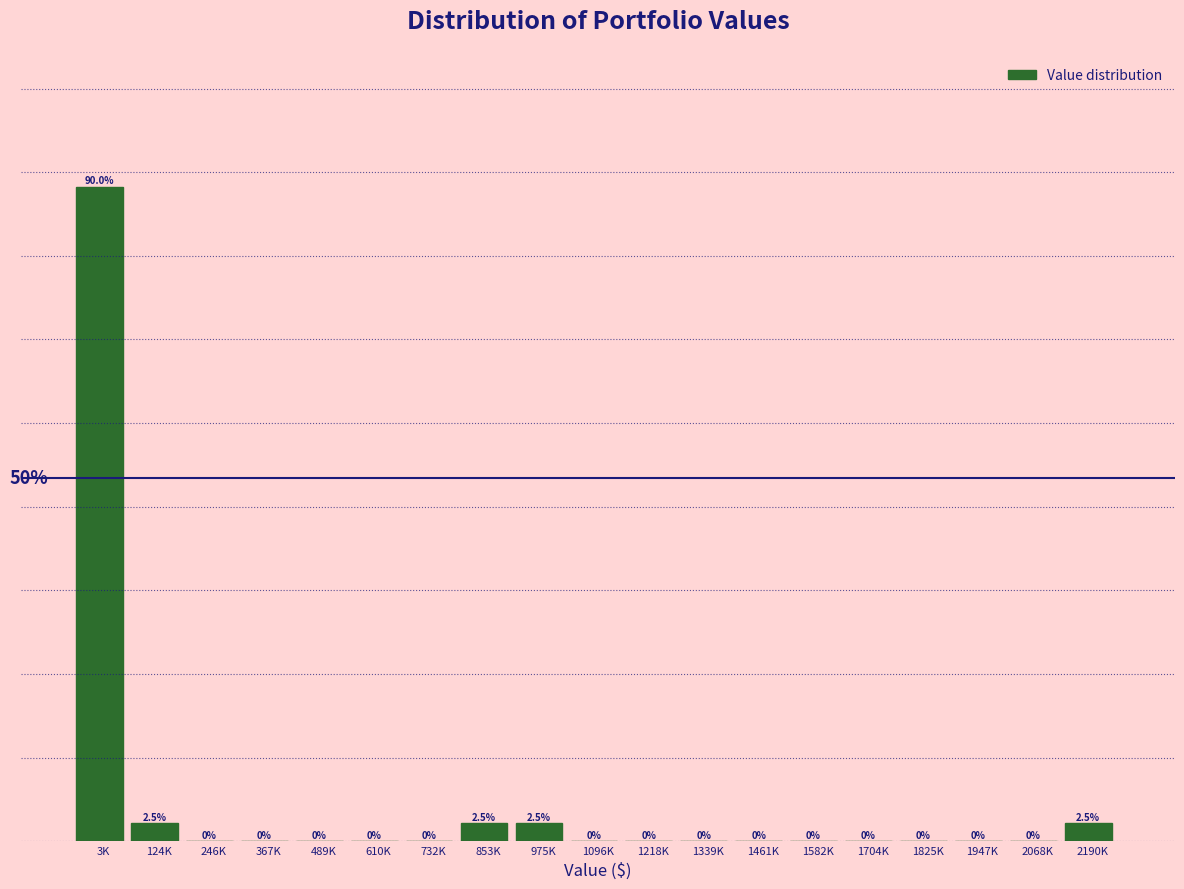

Which label corresponds to the largest value in the chart?

3K